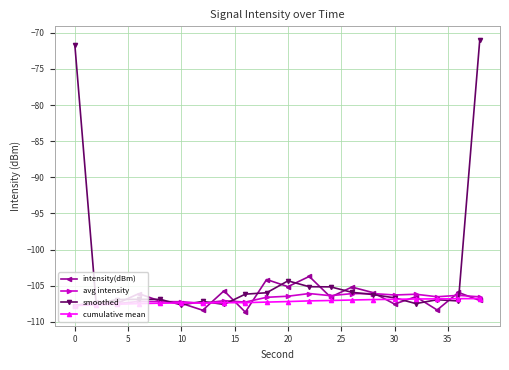

What is the greatest value displayed?

-71.0